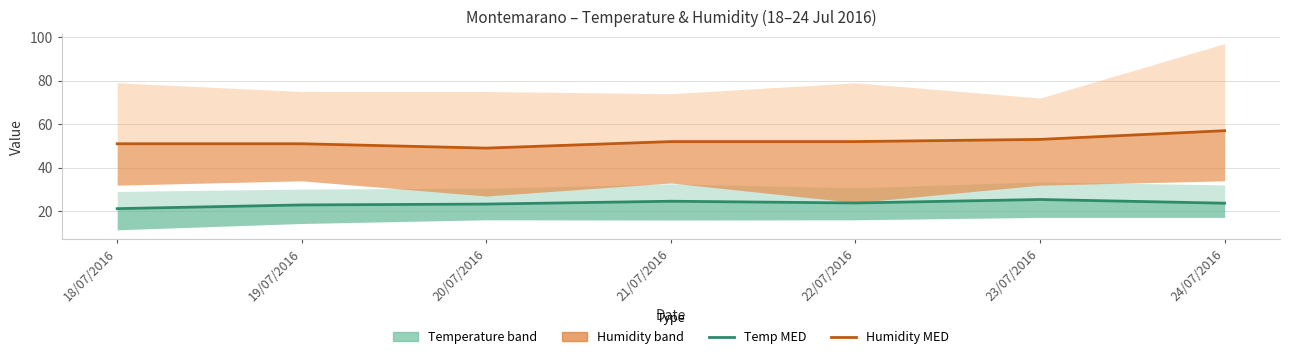

How many data points does each series have?

7